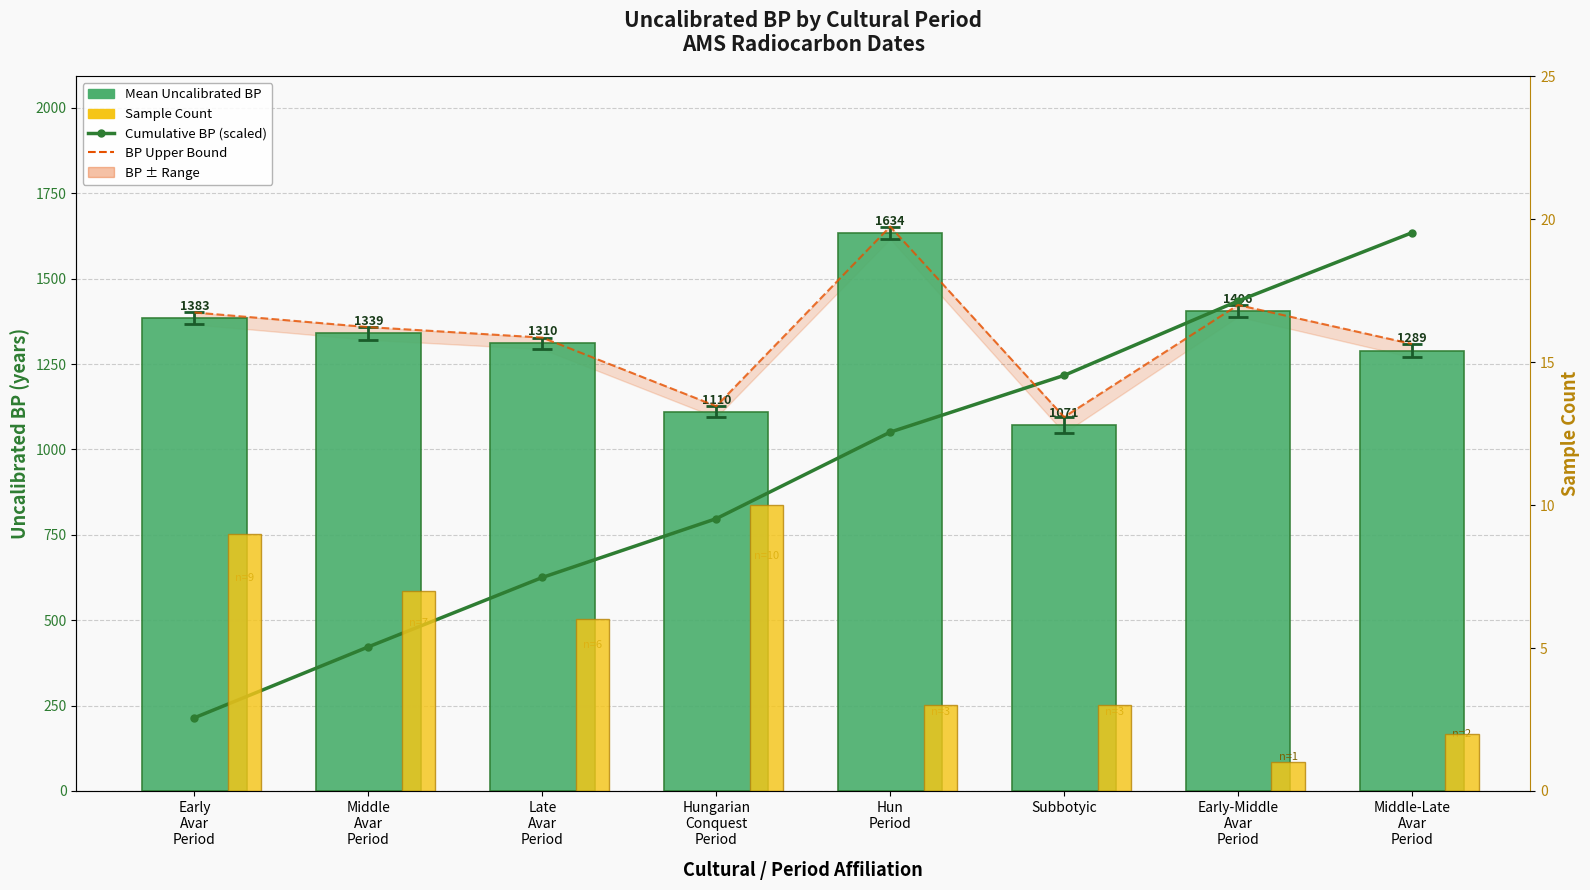

The Mean Uncalibrated BP series shows 1726.1 at Middle-Late
Avar
Period. True or false?

False